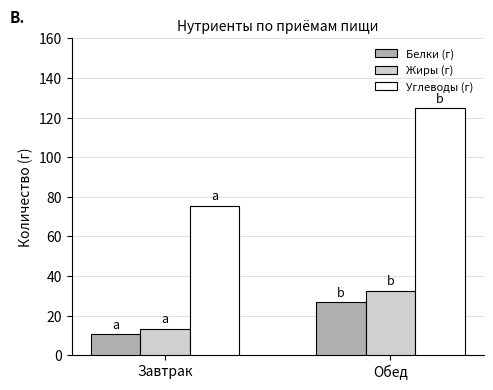

What is the smallest value displayed?

10.5